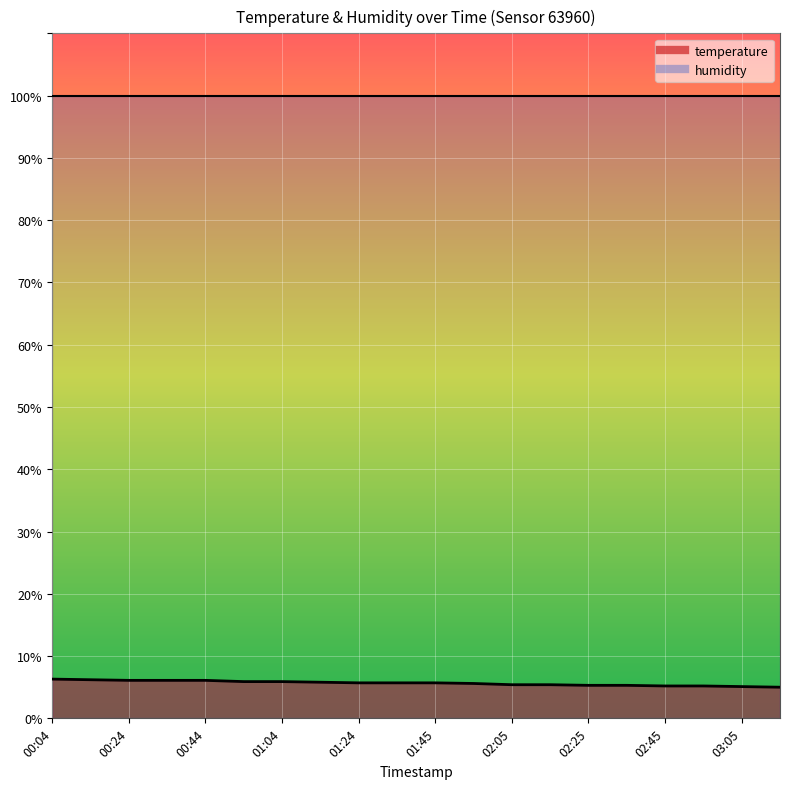

Reading left to right, what are all the values shown in this chart?

6.3	6.2	6.1	6.1	6.1	5.9	5.9	5.8	5.7	5.7	5.7	5.6	5.4	5.4	5.3	5.3	5.2	5.2	5.1	5.0